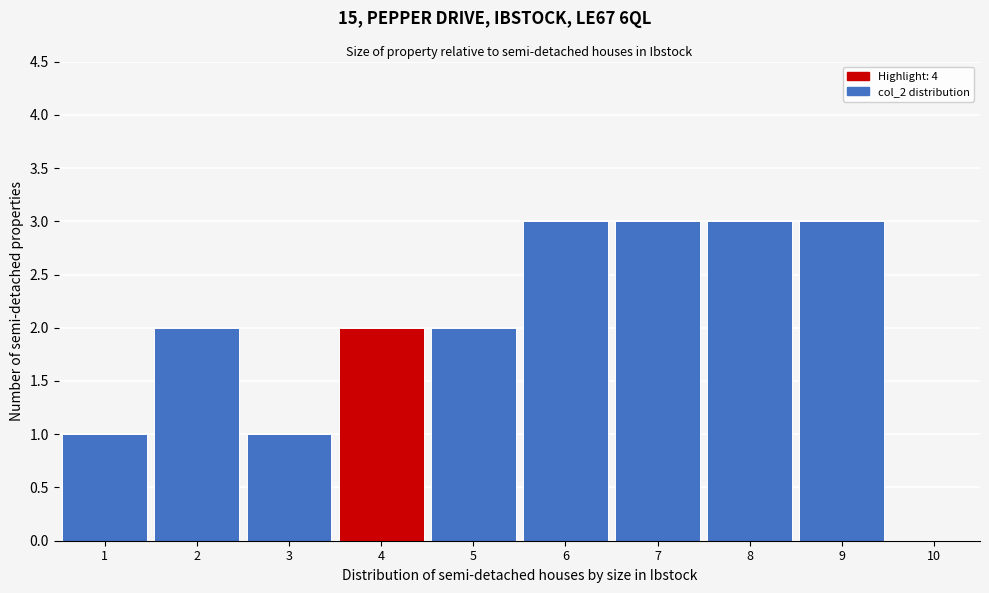

Reading left to right, transcribe this chart: for each bar, give the range it covers on the x-axis and its height. The values are not printed on the chart, so give them approximately, as read against the axis.

0.5 to 1.5: 1
1.5 to 2.5: 2
2.5 to 3.5: 1
3.5 to 4.5: 2
4.5 to 5.5: 2
5.5 to 6.5: 3
6.5 to 7.5: 3
7.5 to 8.5: 3
8.5 to 9.5: 3
9.5 to 10.5: 0